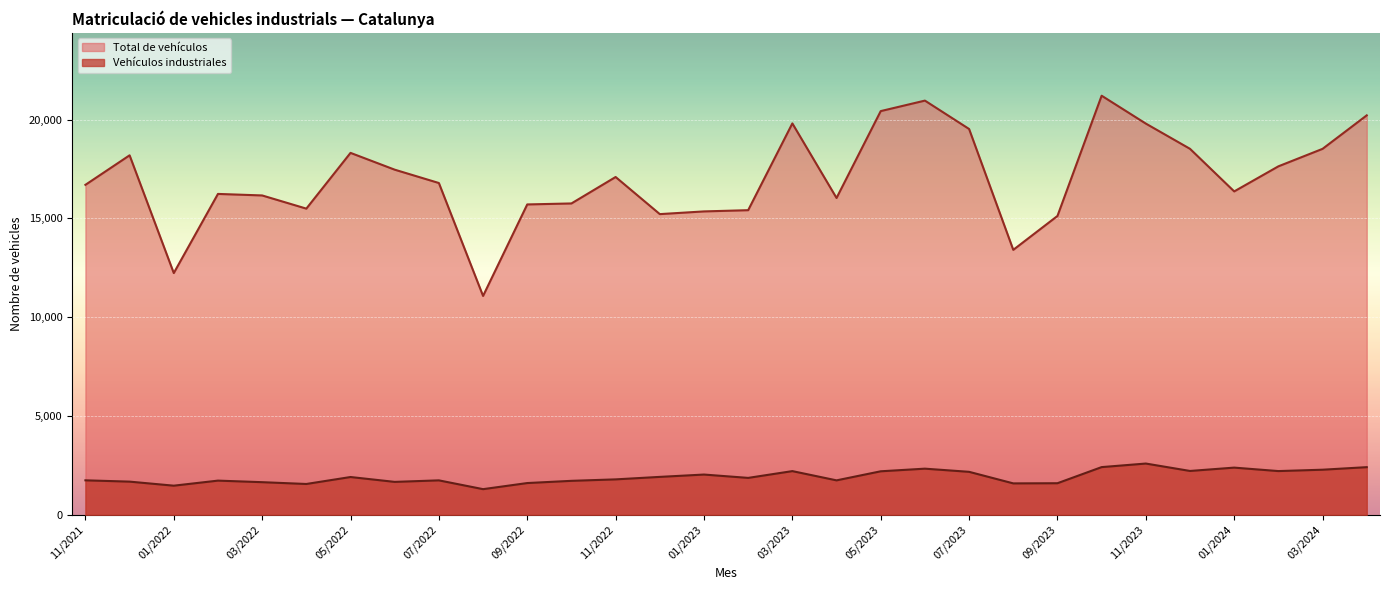

What is the difference between the second highest and second lowest values in the Total de vehículos series?

8727